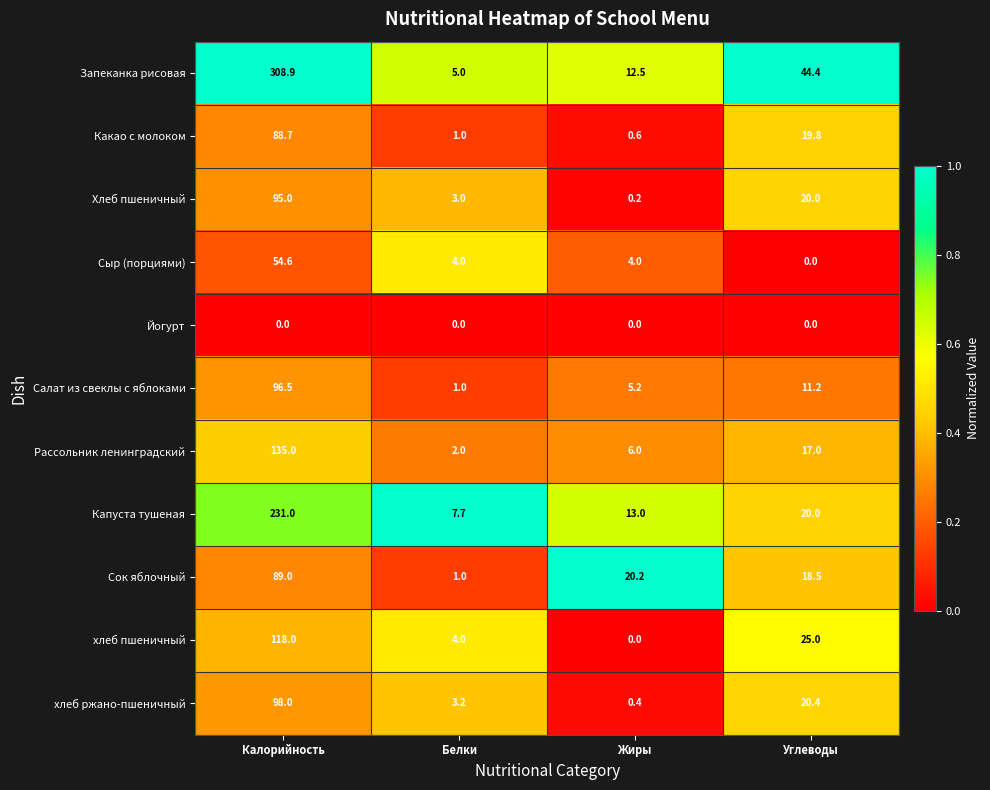

Between Белки and Углеводы, which series saw the biggest shift?

Запеканка рисовая